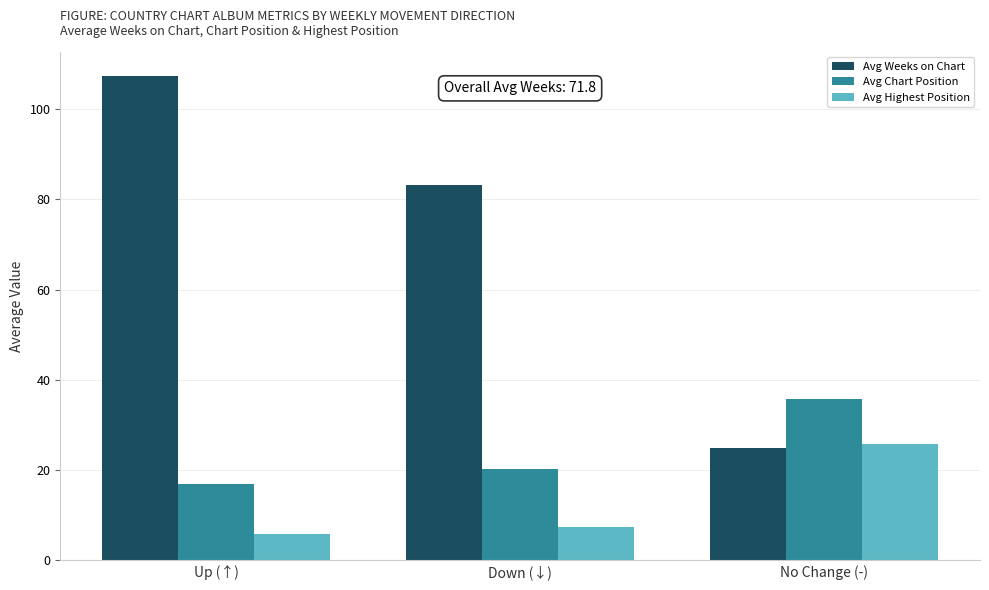

The value of Avg Highest Position at Up (↑) is 5.9. True or false?

True